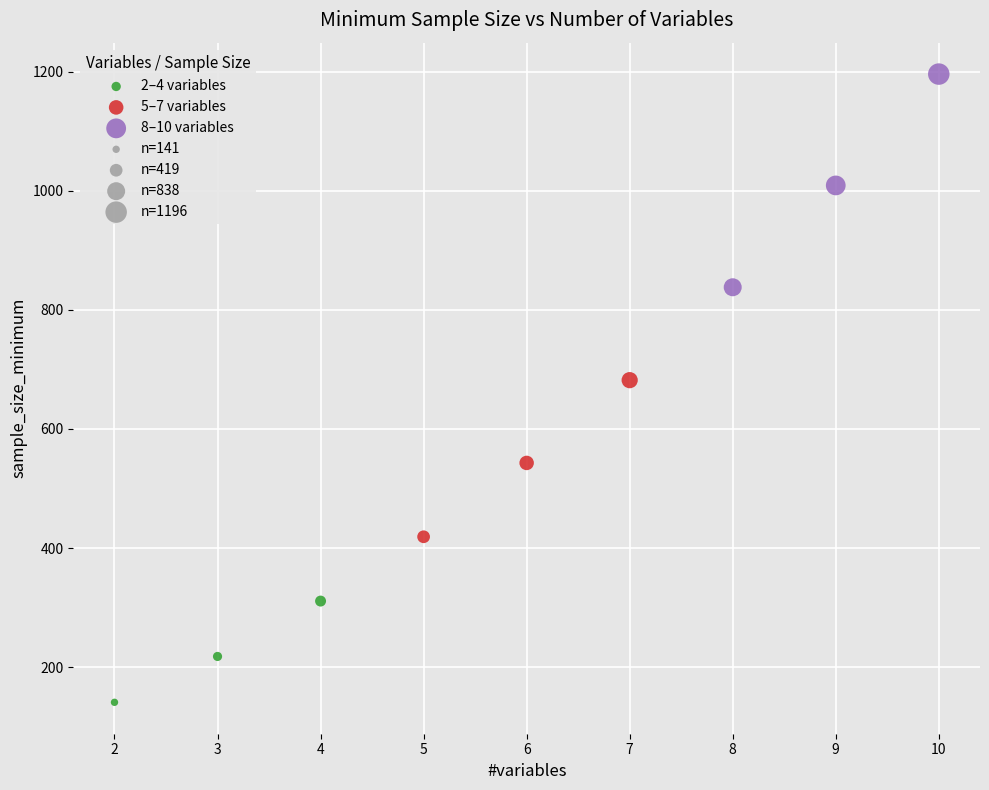

Which series reaches the maximum Y coordinate?

8–10 variables